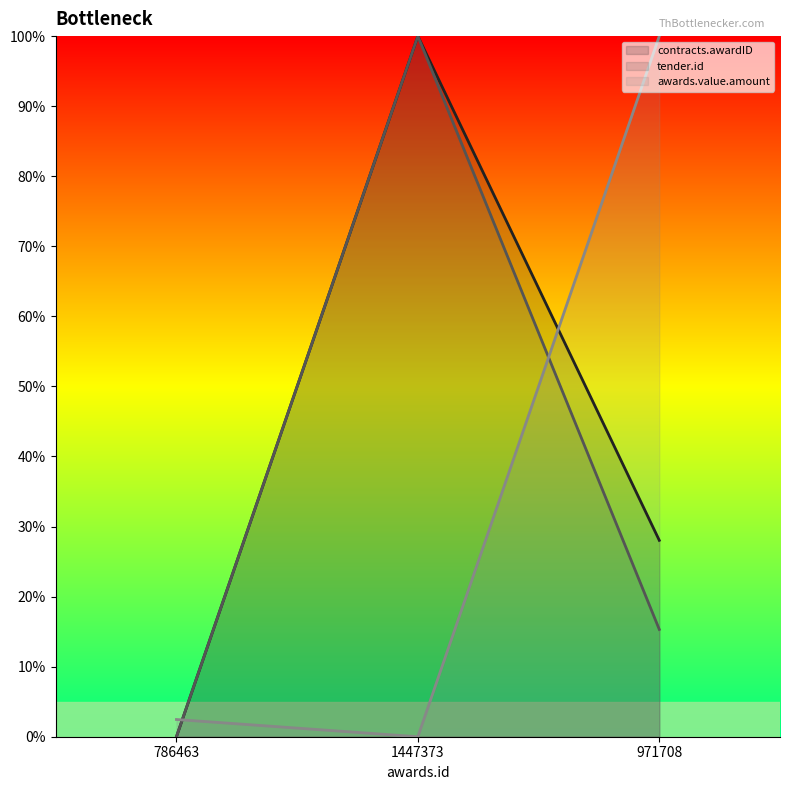

How many lines are shown in the chart?

3